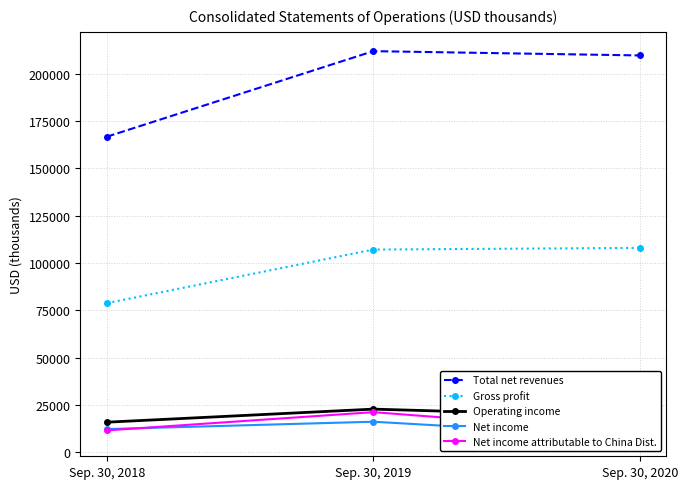

At how many categories does at least one series exceed 201806?

2